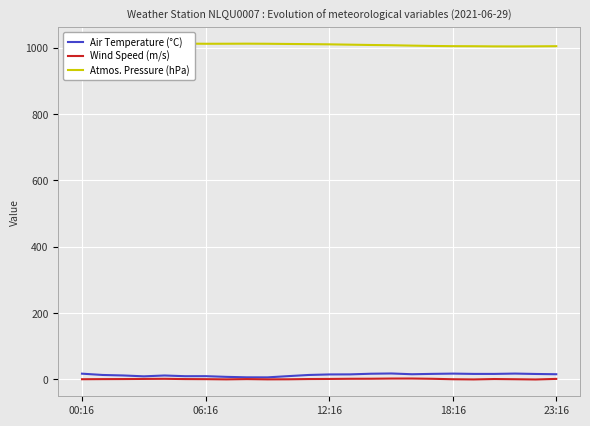

In Air Temperature (°C), how many points are higher than both neighbors (excluding endpoints)?

5